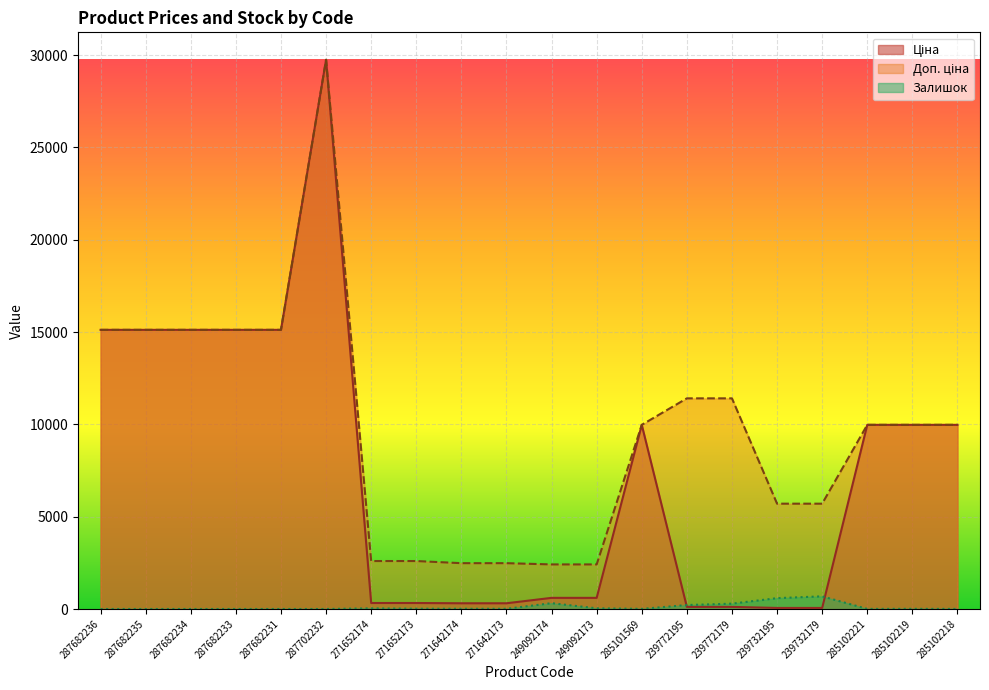

At which category is the sum across all series the highest?

287702232